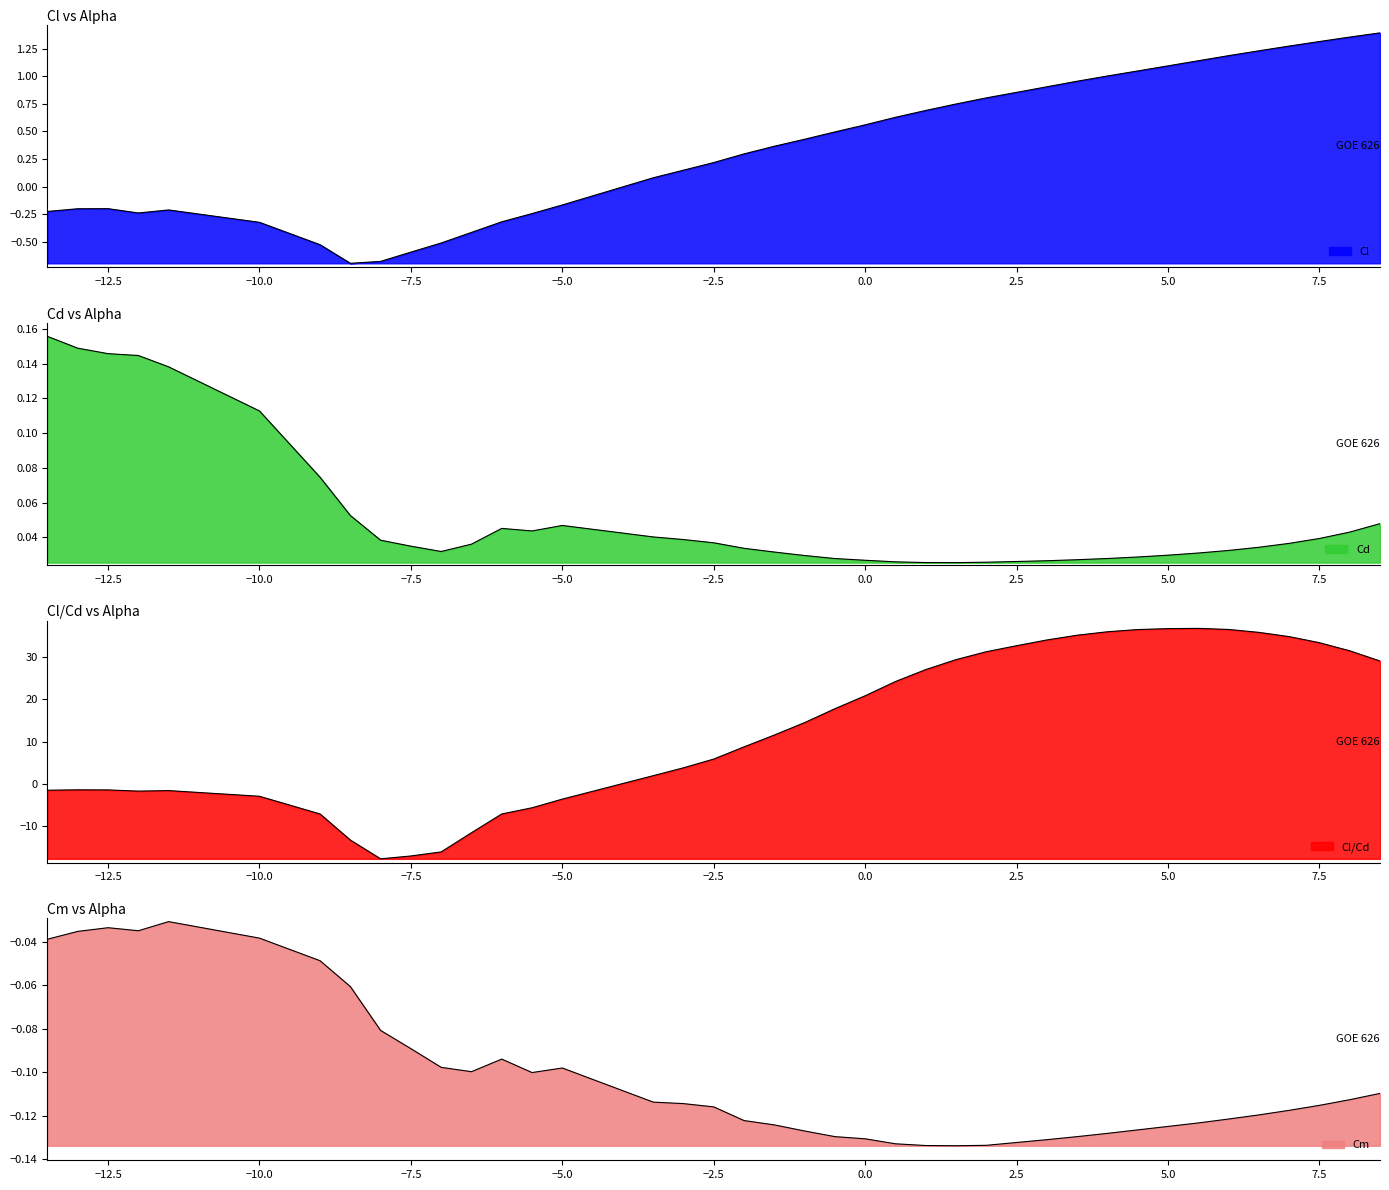

How many lines are shown in the chart?

4